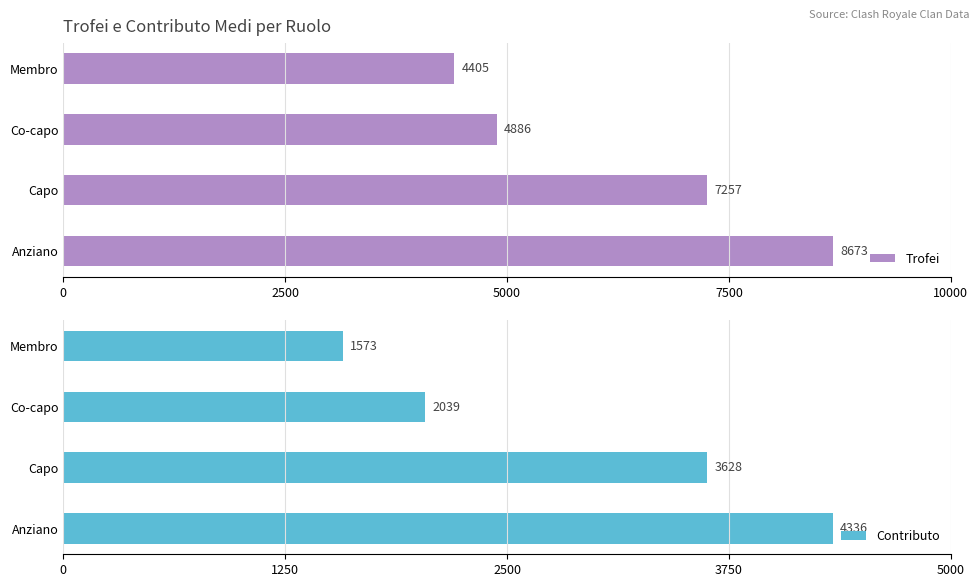

What is the sum of the Trofei values at Co-capo and Membro?

9291